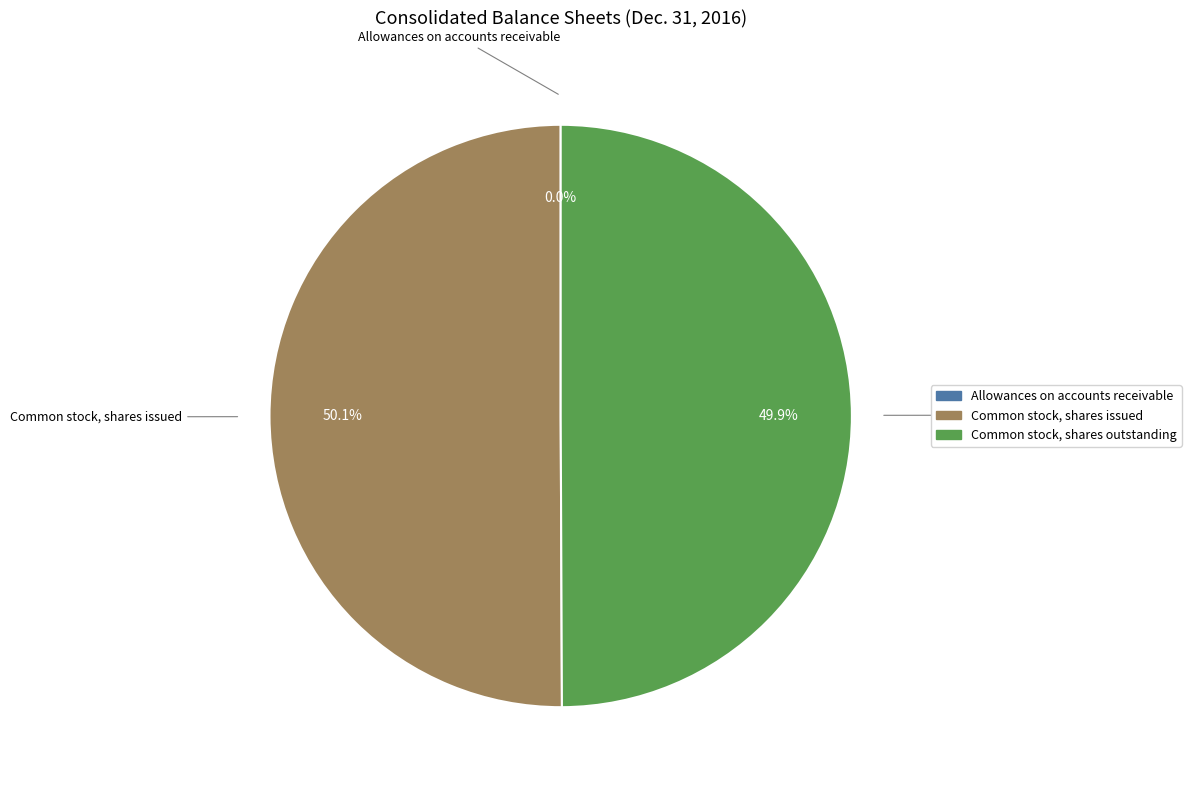

What is the ratio of the value at Common stock, shares issued to the value at Common stock, shares outstanding?

1.0